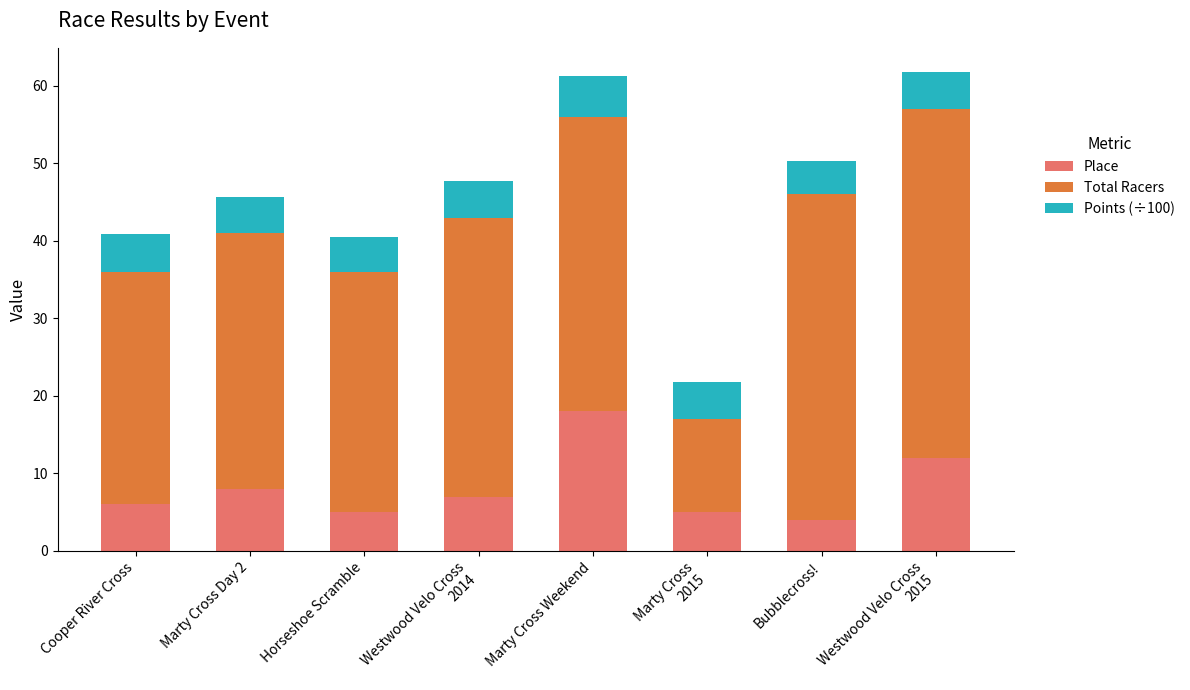

Reading left to right, transcribe the values for Place.

6.0	8.0	5.0	7.0	18.0	5.0	4.0	12.0